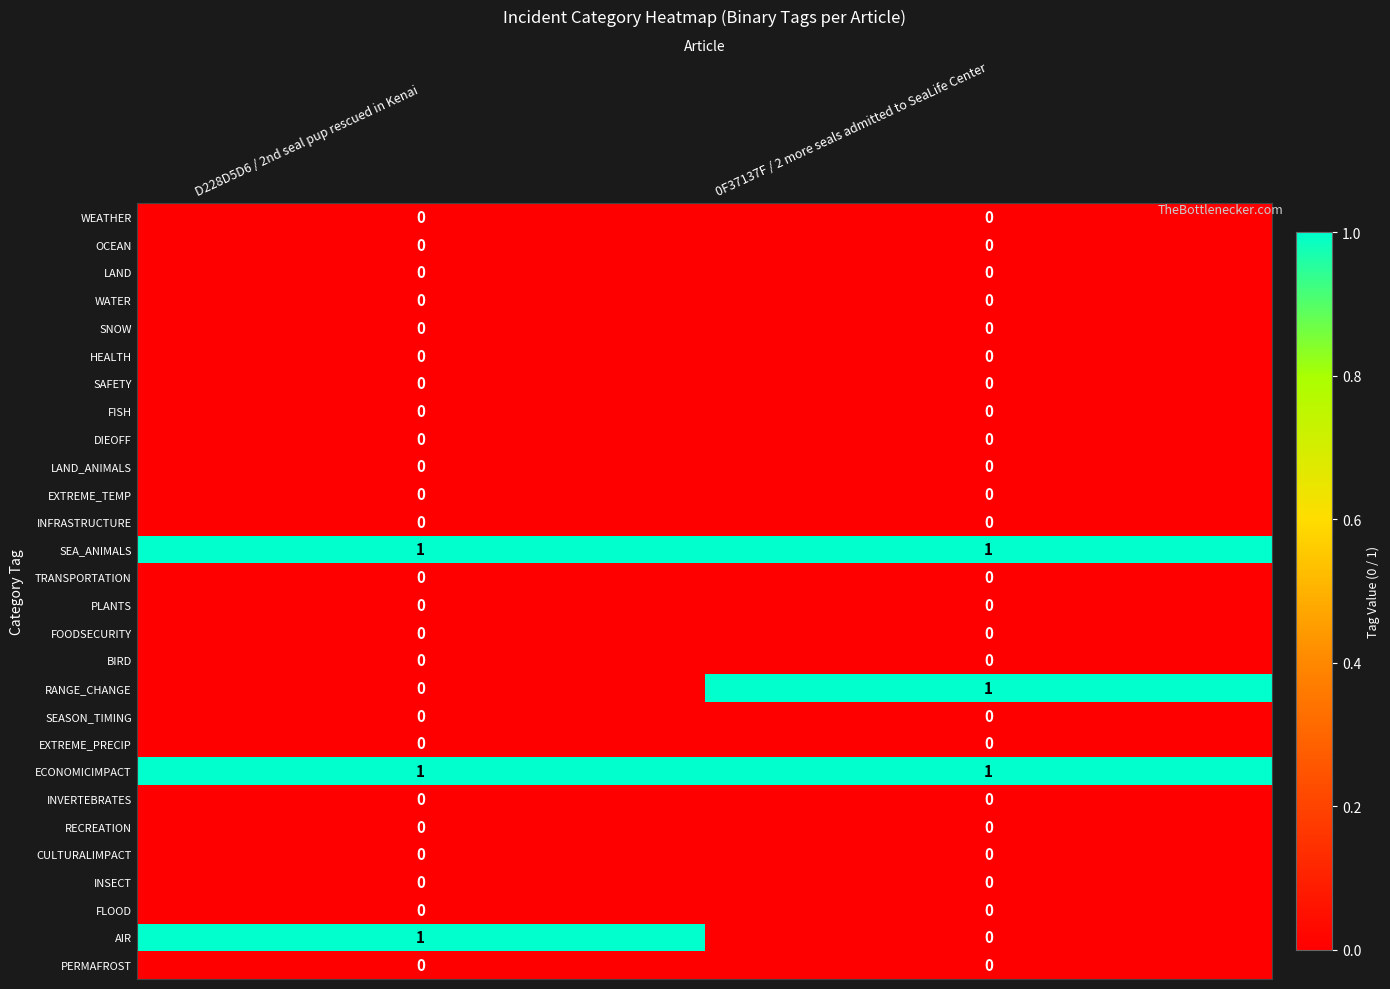

The value of DIEOFF at D228D5D6 / 2nd seal pup rescued in Kenai is 0. True or false?

True